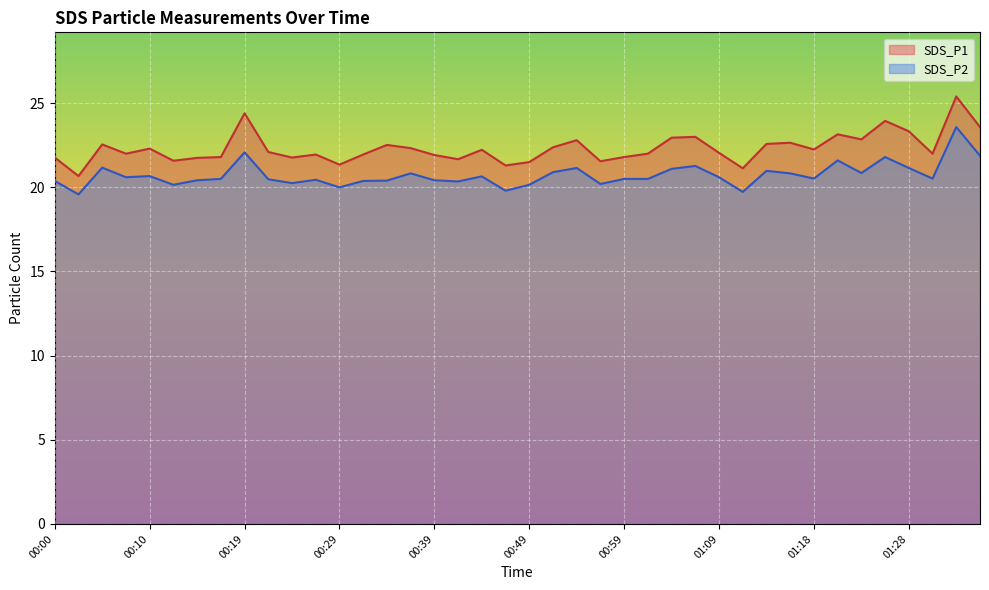

How many values in the SDS_P2 series are below 20?

3